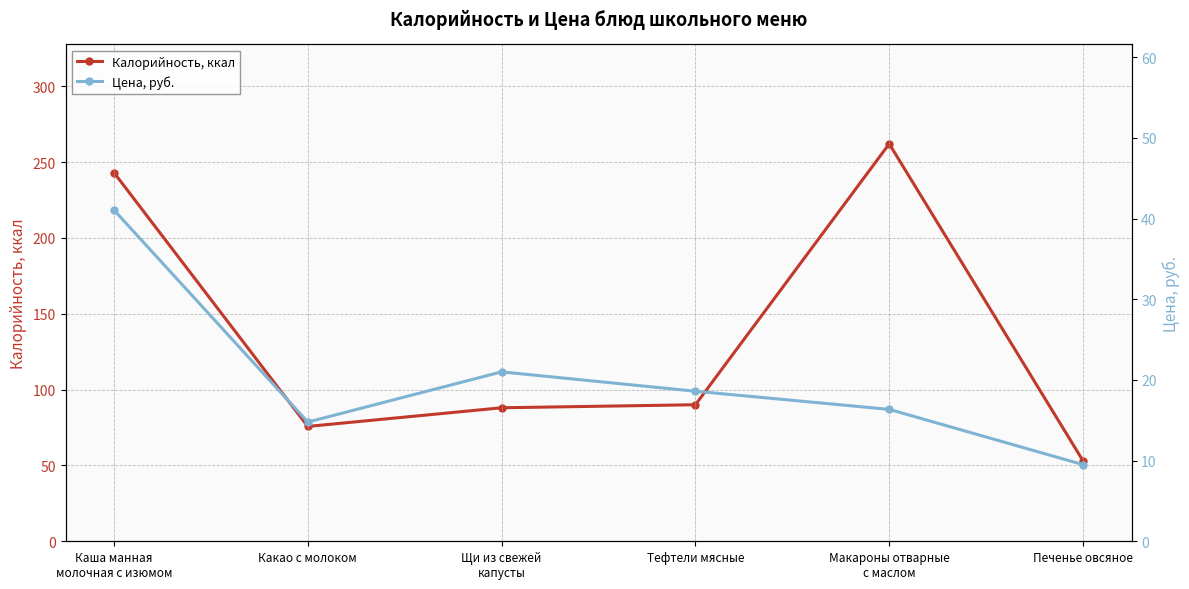

Is it true that Цена, руб. equals 35.4 at Щи из свежей
капусты?

False